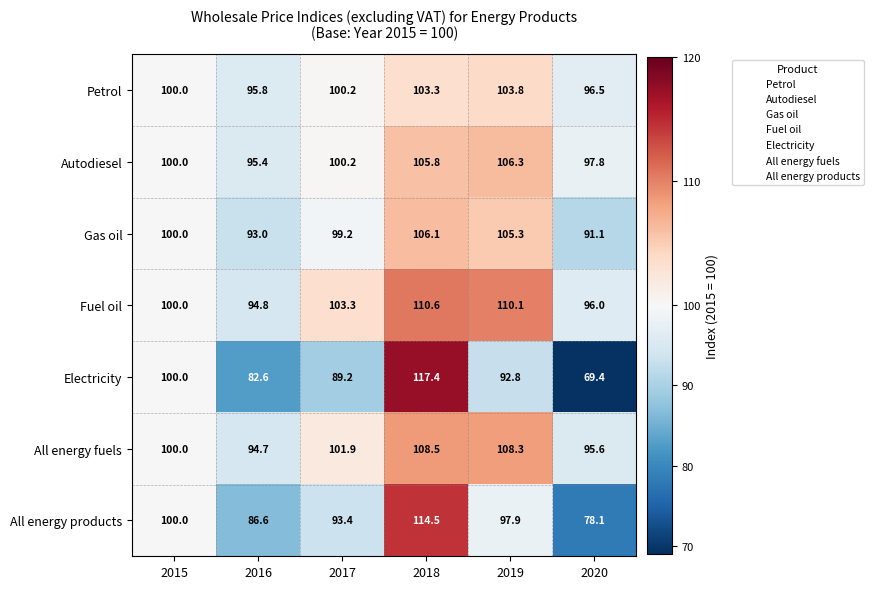

How many values in the Electricity series are below 92?

3